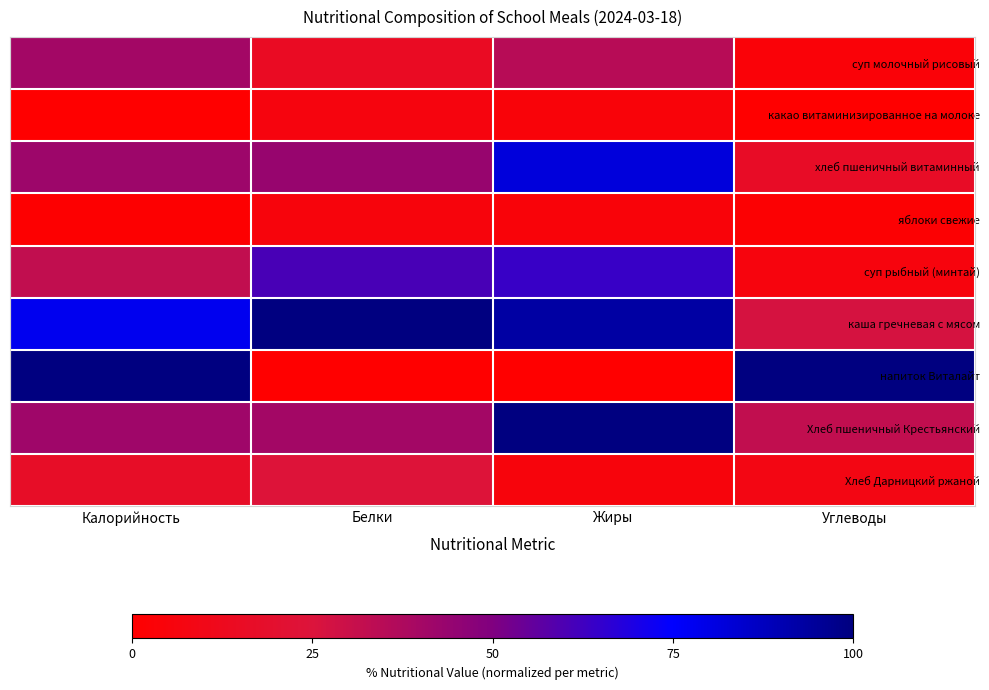

Reading right to left, transcribe all the data shown in this chart.

суп молочный рисовый: Углеводы=3.7	Жиры=34.9	Белки=15.2	Калорийность=40.4
какао витаминизированное на молоке: Углеводы=0.0	Жиры=4.3	Белки=5.9	Калорийность=0.0
хлеб пшеничный витаминный: Углеводы=16.3	Жиры=81.9	Белки=43.4	Калорийность=42.0
яблоки свежие: Углеводы=1.7	Жиры=3.9	Белки=5.4	Калорийность=0.9
суп рыбный (минтай): Углеводы=5.6	Жиры=63.8	Белки=60.7	Калорийность=32.1
каша гречневая с мясом: Углеводы=26.9	Жиры=92.9	Белки=100.0	Калорийность=77.9
напиток Виталайт: Углеводы=100.0	Жиры=0.0	Белки=0.0	Калорийность=100.0
Хлеб пшеничный Крестьянский: Углеводы=32.1	Жиры=100.0	Белки=40.4	Калорийность=41.7
Хлеб Дарницкий ржаной: Углеводы=8.5	Жиры=5.3	Белки=23.9	Калорийность=16.4